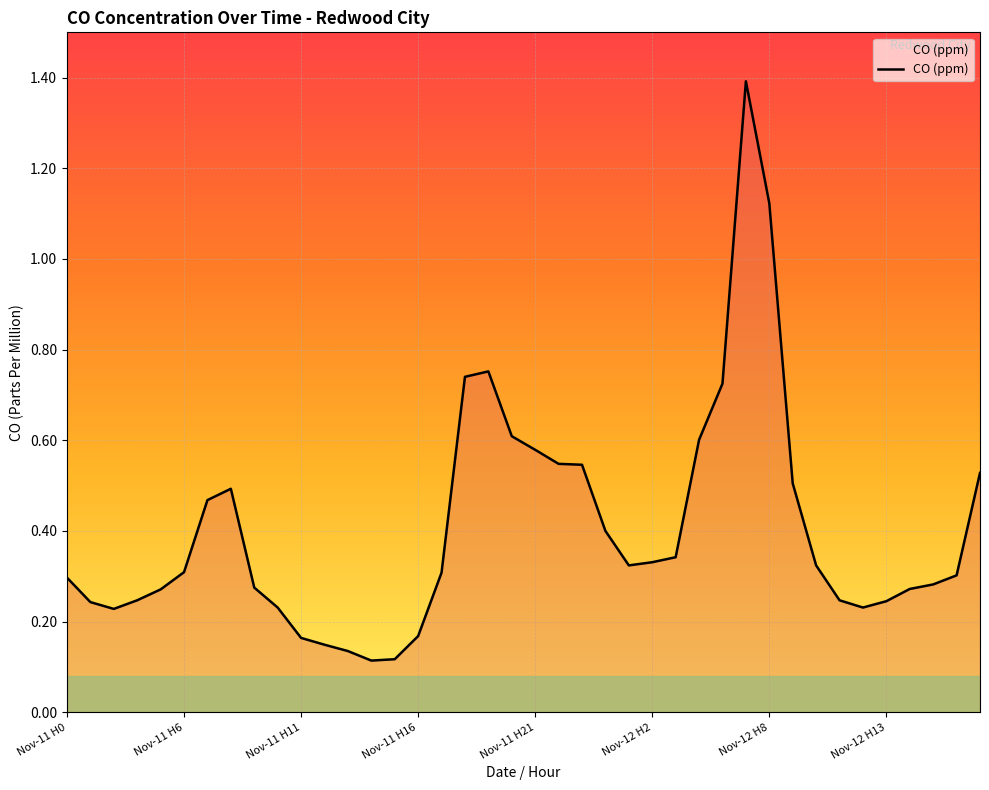

How many categories are shown in the chart?

40